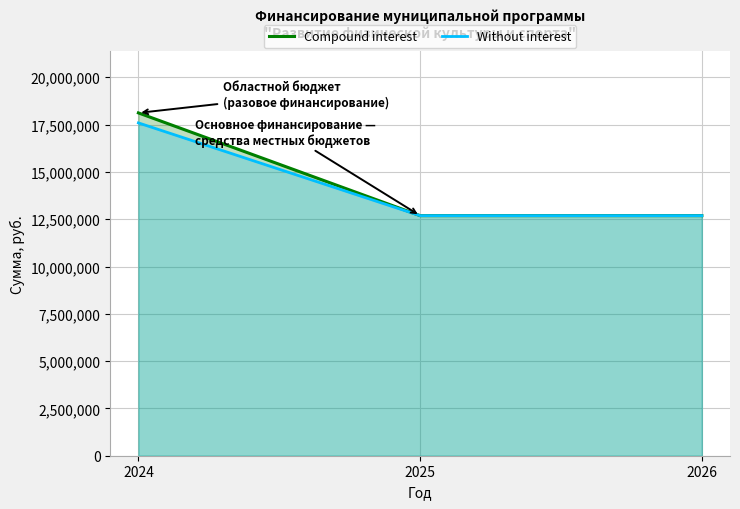

What is the sum of the Without interest values at 2024 and 2025?

30276988.8